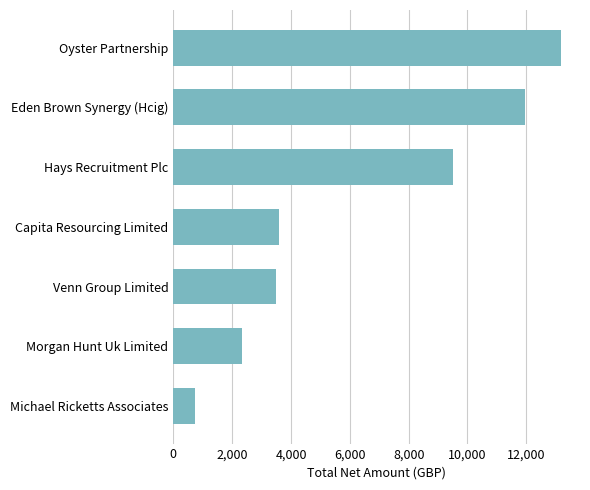

What is the average value?

6401.9